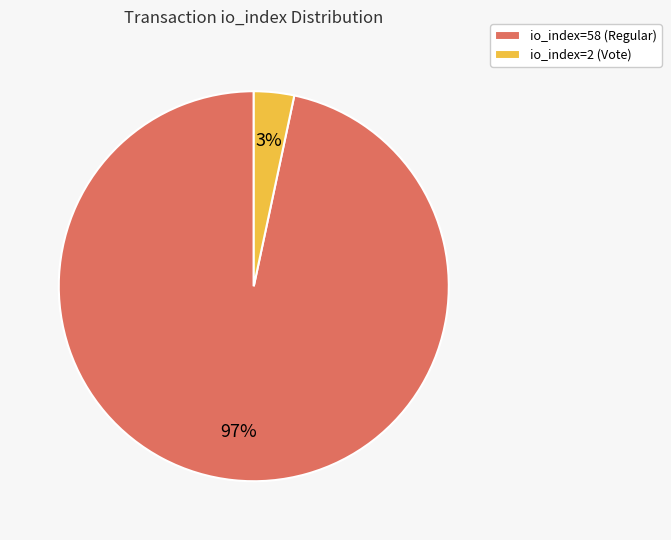

What percentage is the io_index=2 (Vote) slice, to the nearest percent?

3%